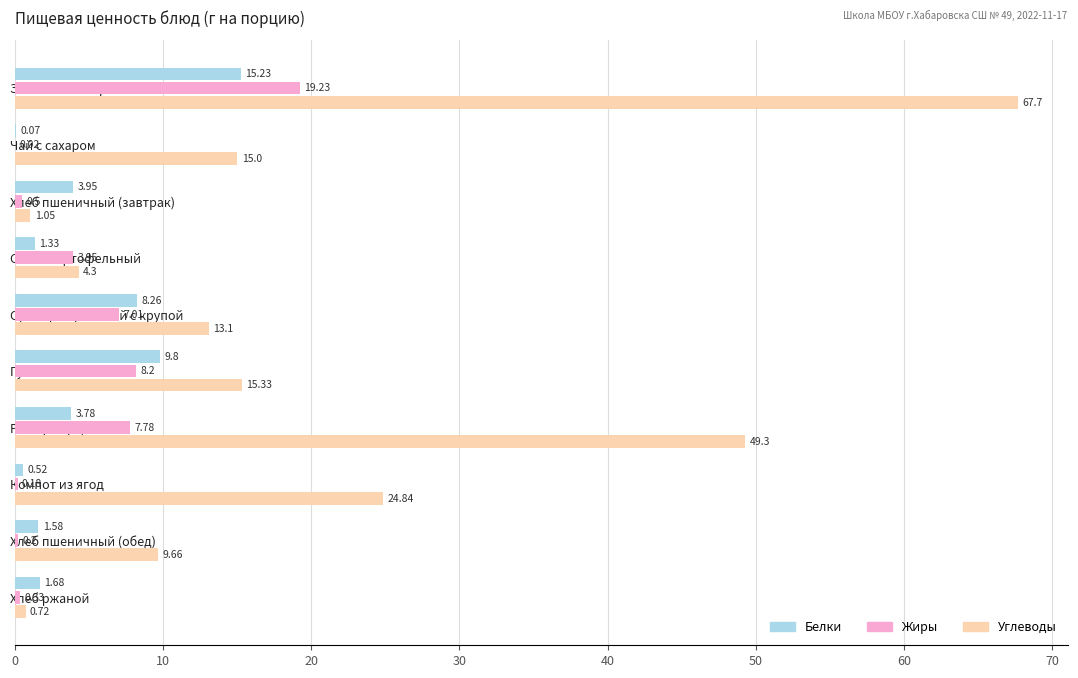

Between Хлеб пшеничный (завтрак) and Суп картофельный с крупой, which series saw the biggest shift?

Углеводы